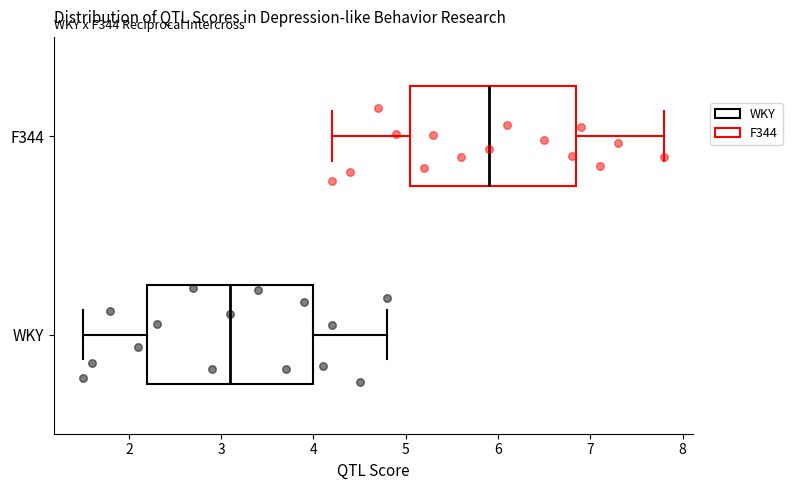

Reading bottom to top, read every box against the x-axis: the position of its median line, the range the box covers, and the ends of its whiskers. The values are not printed on the chart, so give them approximately, as read against the axis.

WKY: median 3.1, box 2.2 to 4.0, whiskers 1.5 to 4.8
F344: median 5.9, box 5.1 to 6.9, whiskers 4.2 to 7.8